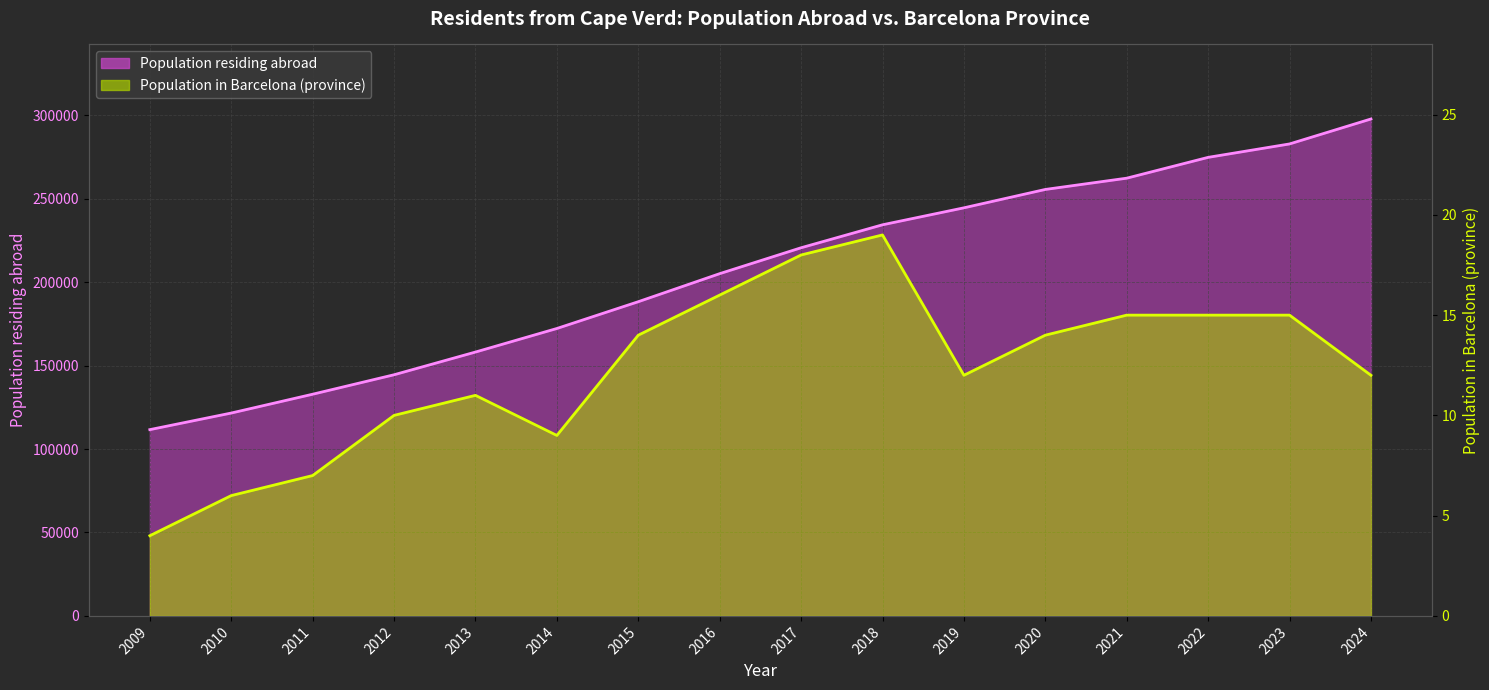

Is it true that the value at 2018 is 56476?

False